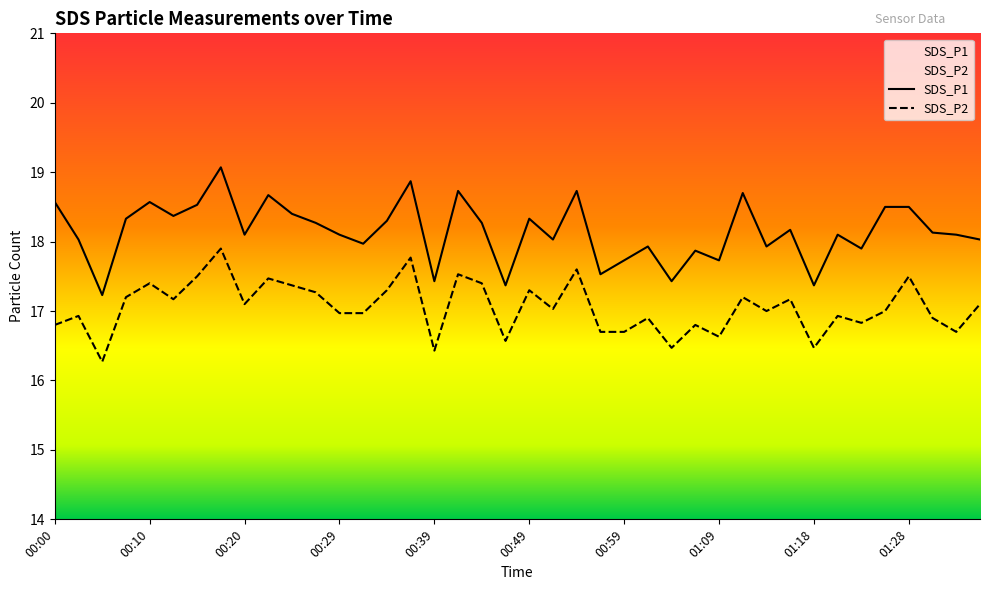

At which category is the sum across all series the highest?

00:17